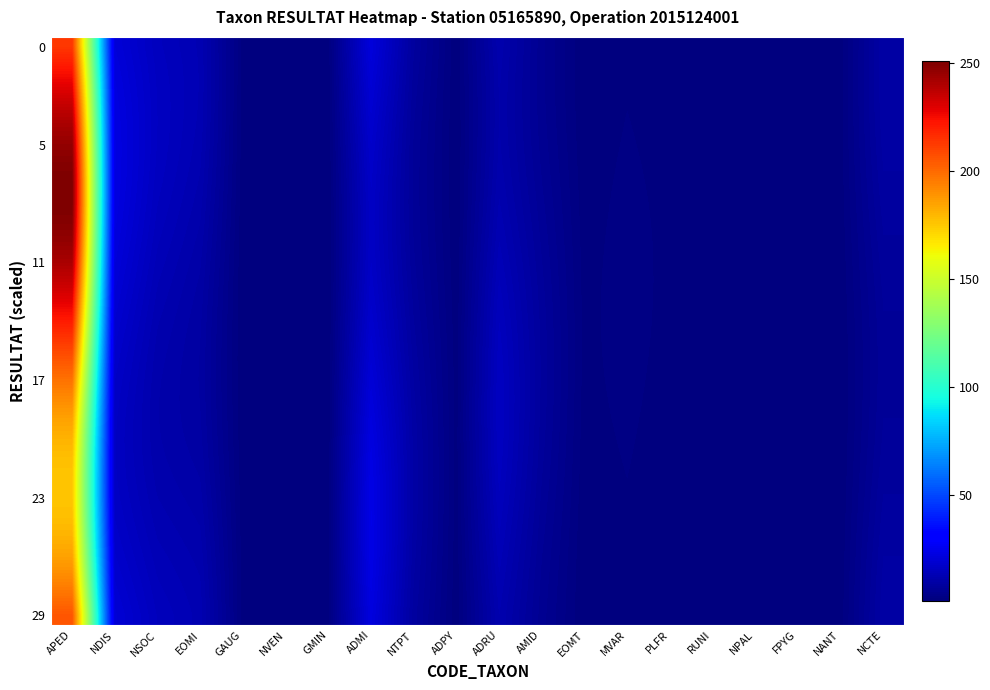

At which category is the sum across all series the highest?

APED